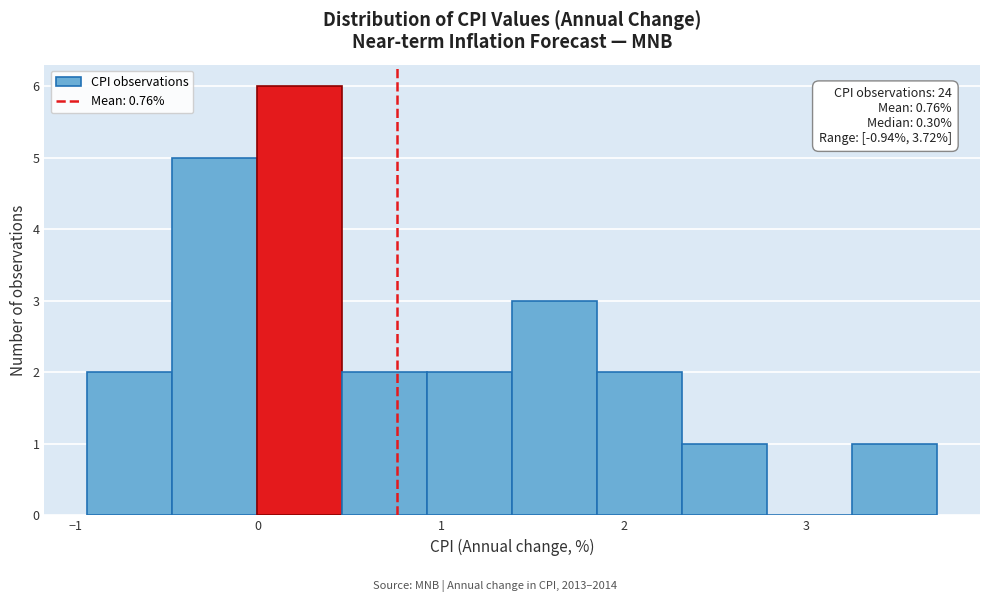

Over which range of the x-axis is the bar tallest?

0.0 to 0.5